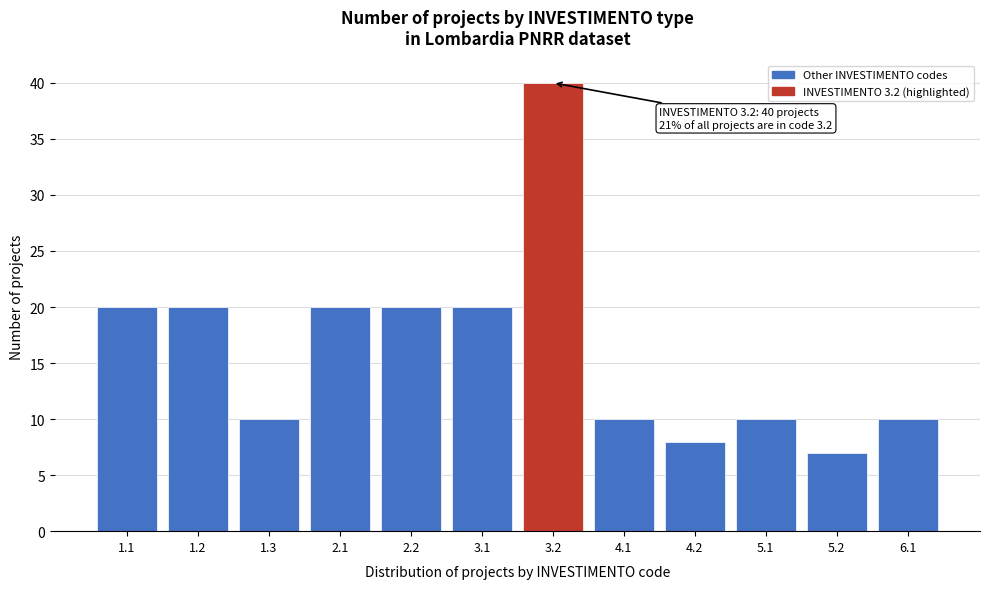

Reading right to left, what are all the values shown in this chart?

6.1=10	5.2=7	5.1=10	4.2=8	4.1=10	3.2=40	3.1=20	2.2=20	2.1=20	1.3=10	1.2=20	1.1=20